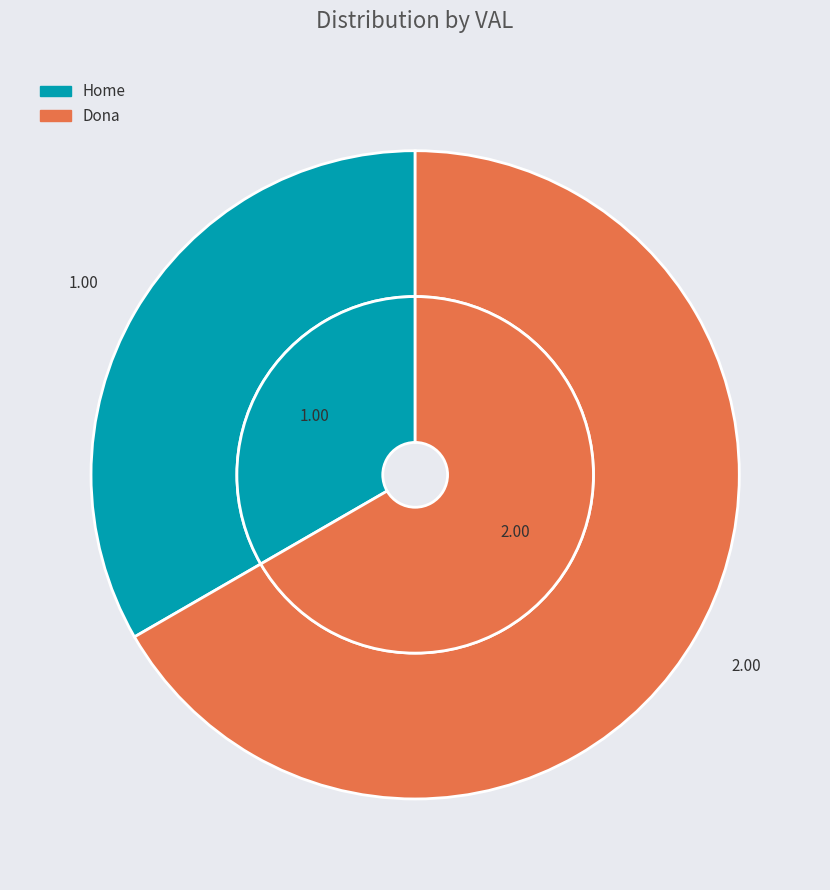

How many segments does this pie chart have?

2